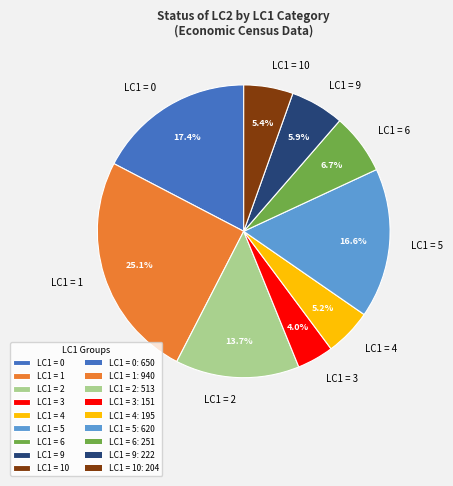

Is the sum of LC1 = 5 and LC1 = 9 greater than half?

No